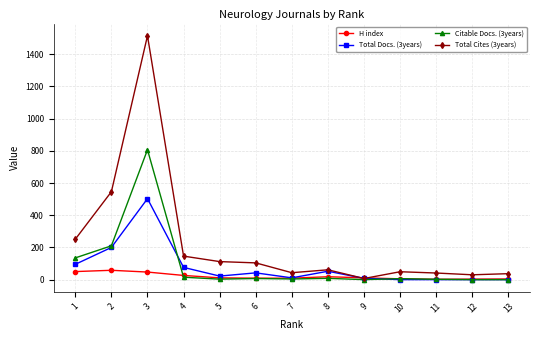

Which series has the largest total across all categories?

Total Cites (3years)